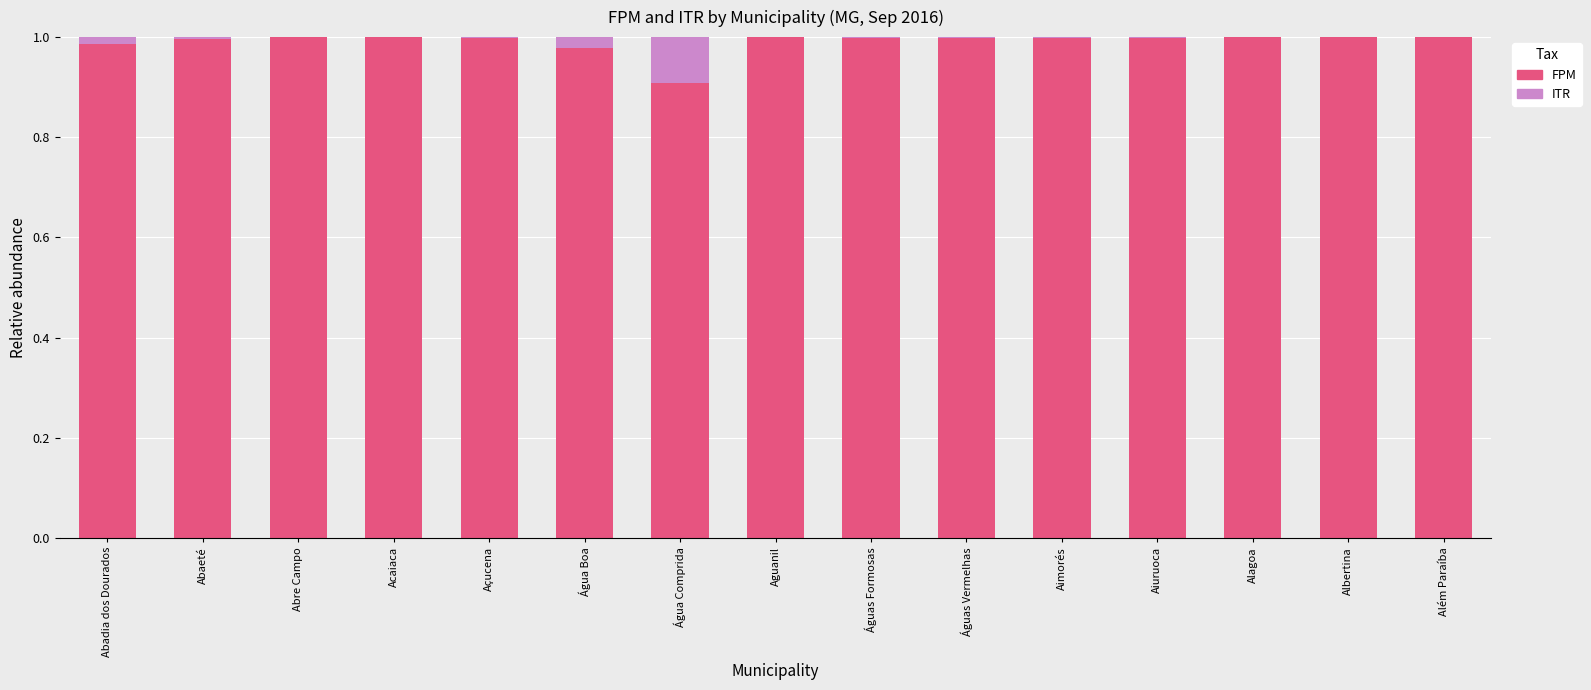

What is the sum of all FPM values?

14.9